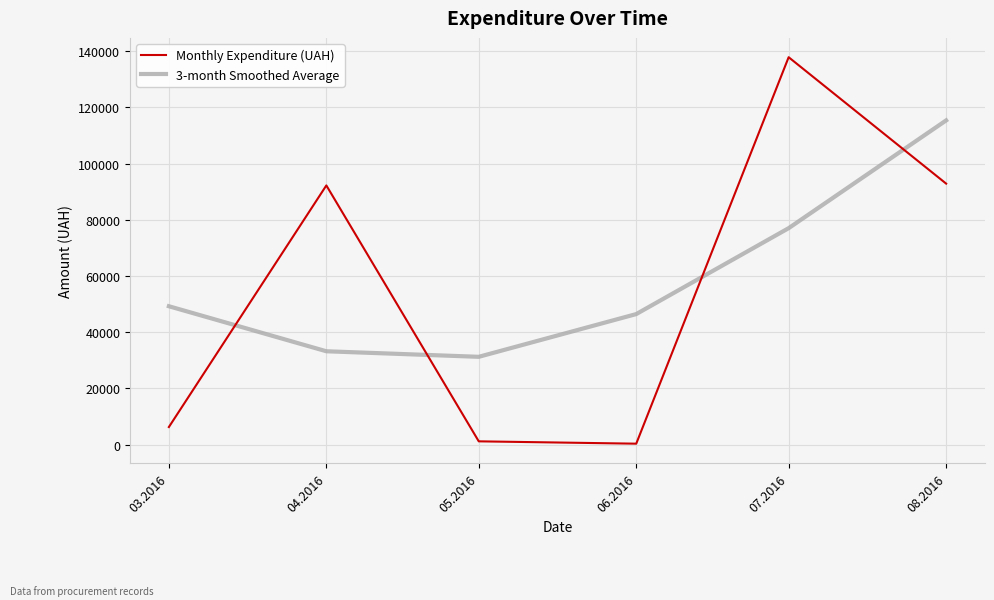

What are all the series names shown in the legend?

Monthly Expenditure (UAH), 3-month Smoothed Average